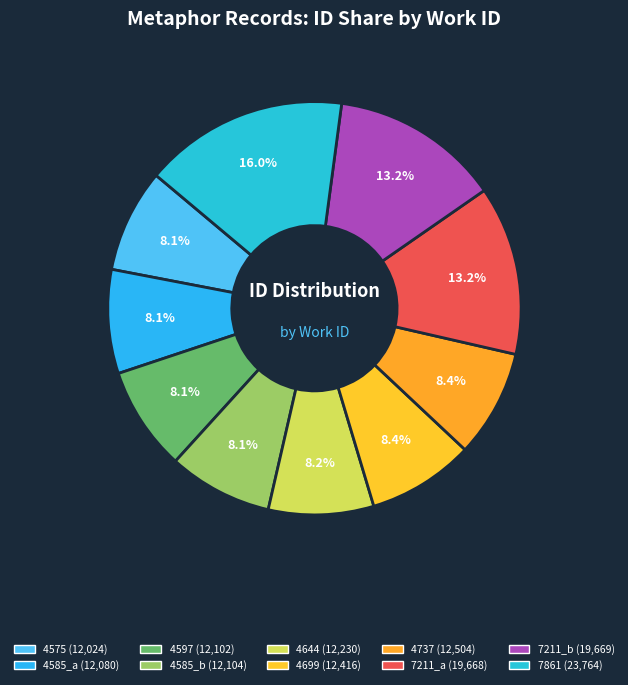

How much of the chart is everything except 4585_a?

91.9%